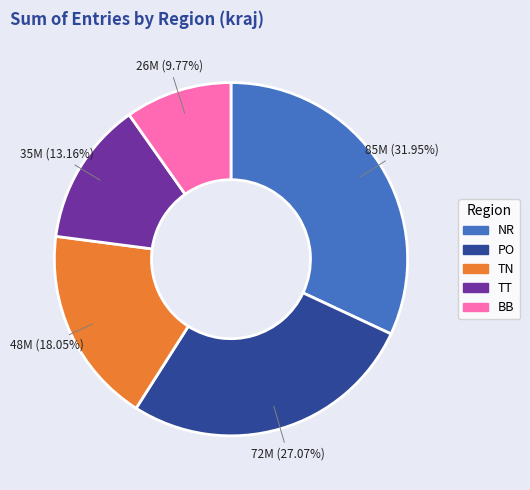

To the nearest percent, what is the combined percentage of BB and PO?

37%